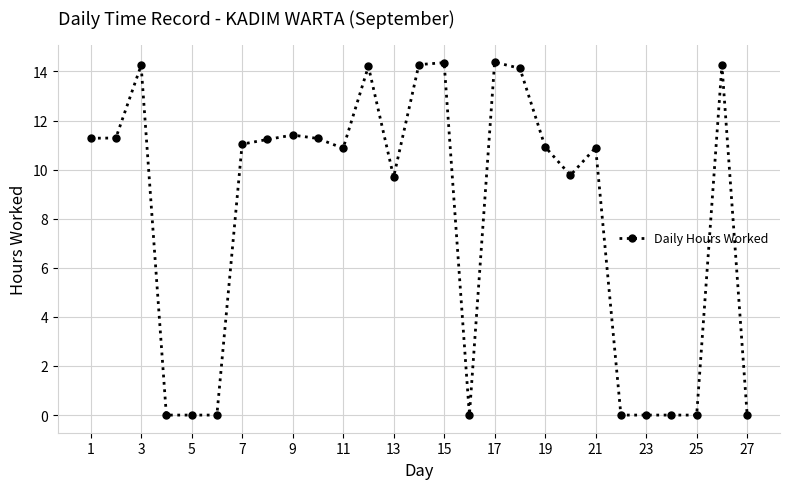

What is the value of the 12th point from the left?

14.2